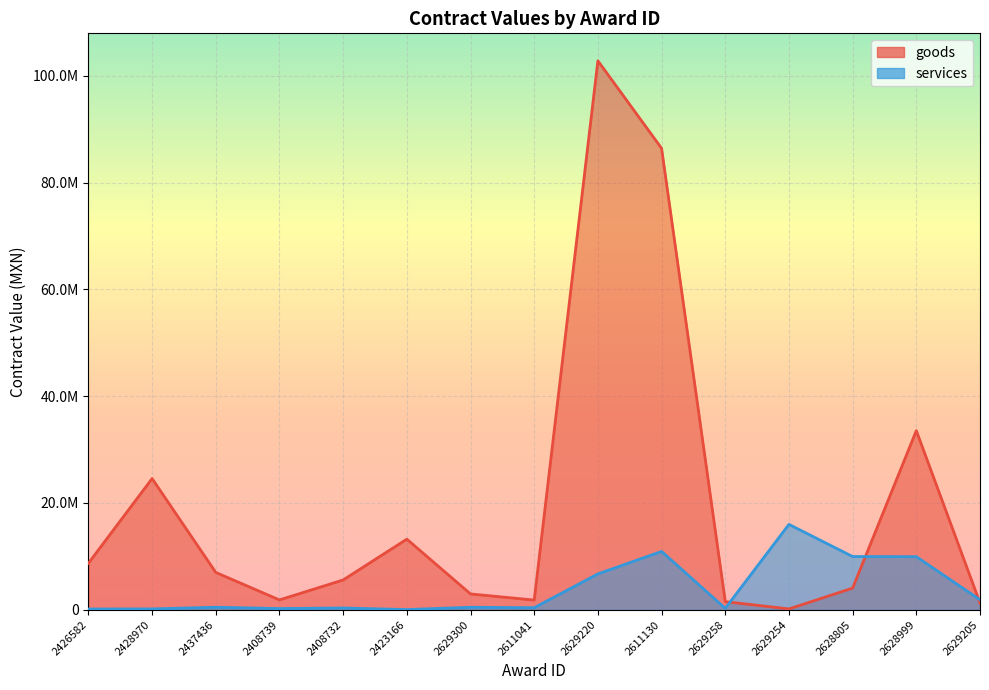

Reading left to right, what are all the values shown in this chart?

goods: 8716131.4	24570000.0	6996900.0	1851316.0	5587500.0	13225522.0	2971252.0	1820922.8	102787711.0	86404069.2	1530033.1	161000.0	4061736.0	33538480.0	1270453.0
services: 146940.0	168363.2	482758.6	236984.2	341625.0	43103.4	476000.0	392297.7	6719962.8	10932202.0	269588.0	15994160.0	9970309.0	9944380.0	1879871.0